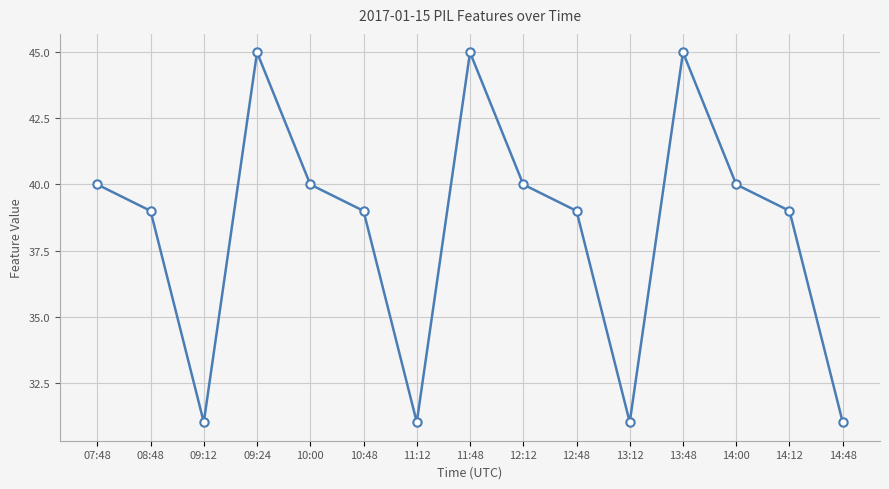

What position from the right is 14:48?

1